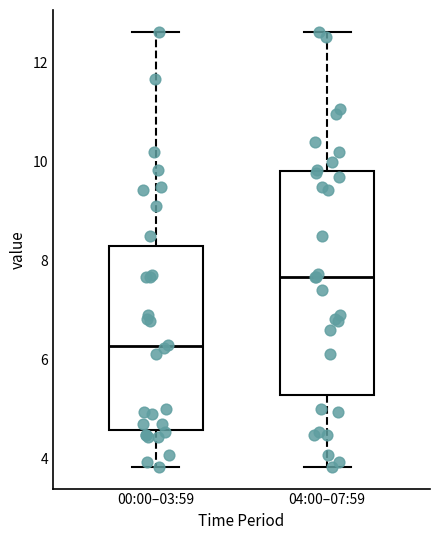

Which box's median line is the highest?

04:00–07:59